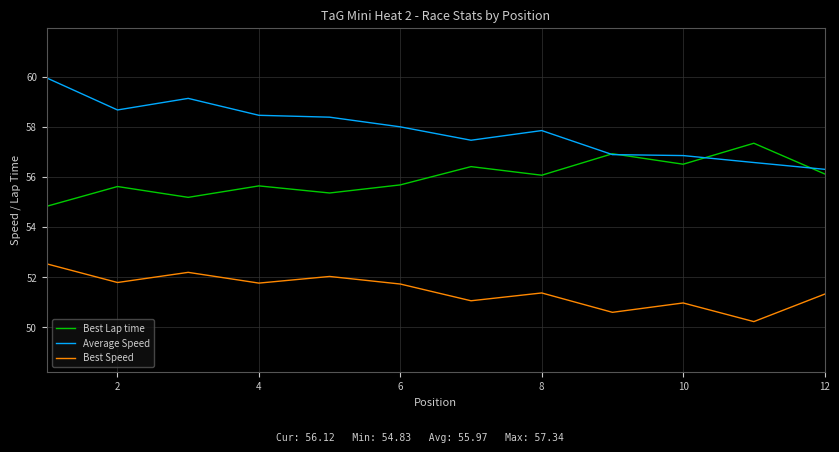

Which series has the largest total across all categories?

Average Speed